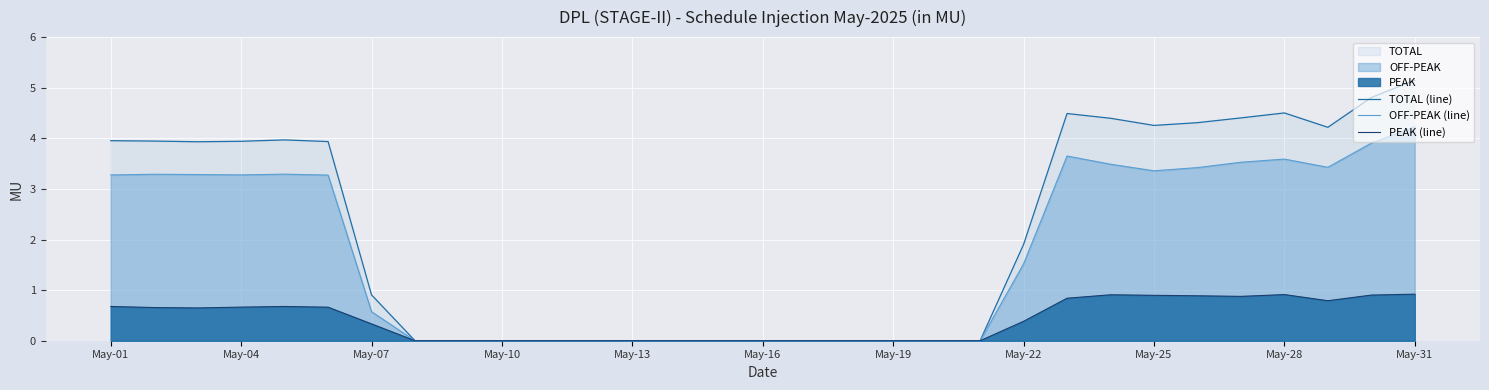

Where is TOTAL (line) nearest to the value 2?

May-22